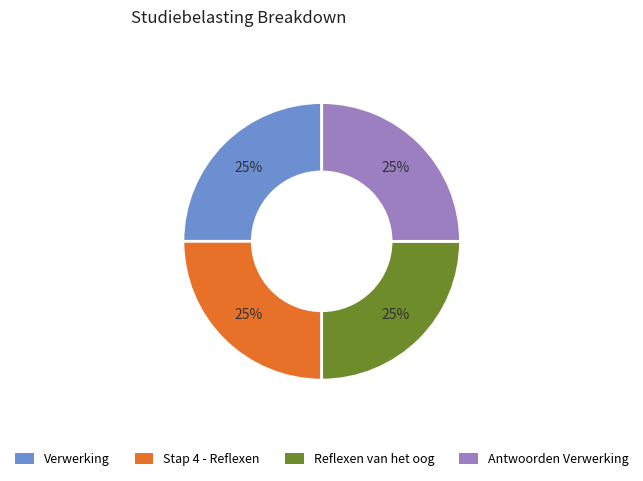

Is it true that Stap 4 - Reflexen is 31% of the pie?

False